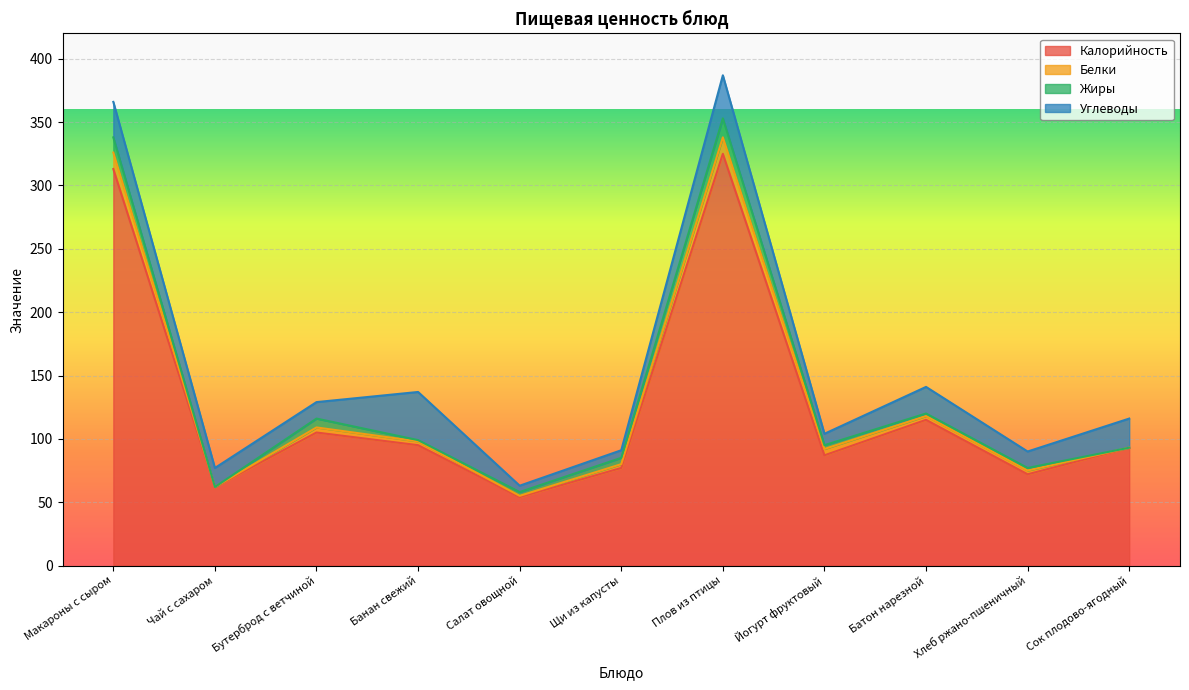

Rank the series at Банан свежий from highest to lowest value.

Калорийность, Углеводы, Белки, Жиры